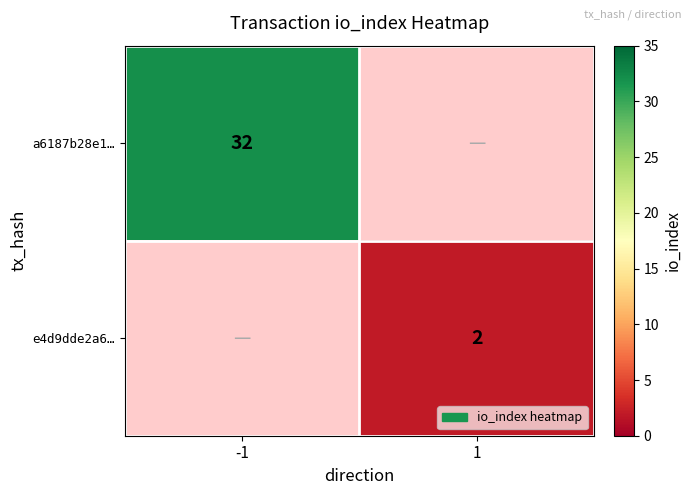

The value of a6187b28e1… at -1 is 18. True or false?

False